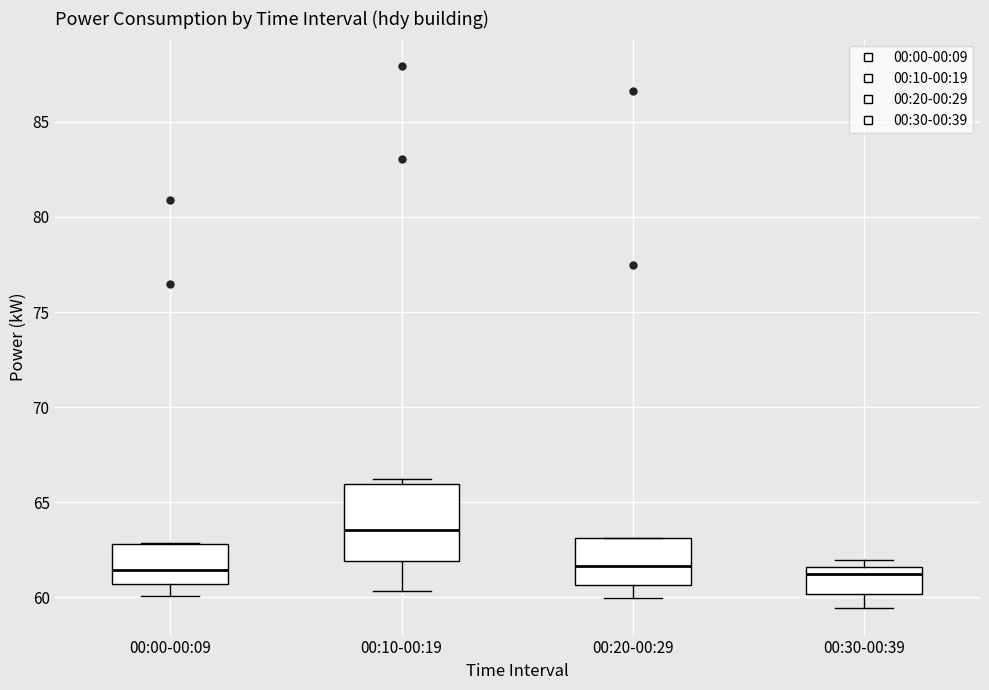

Where is the upper edge of the box for 00:00-00:09 on the y-axis? The values are not printed on the chart, so give them approximately, as read against the axis.

63.0